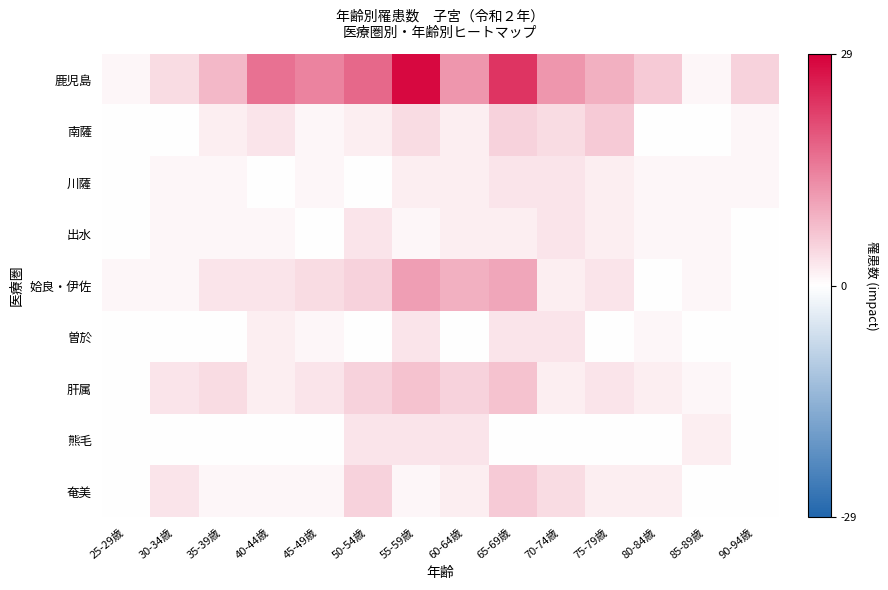

Count the number of categories in the chart.

14